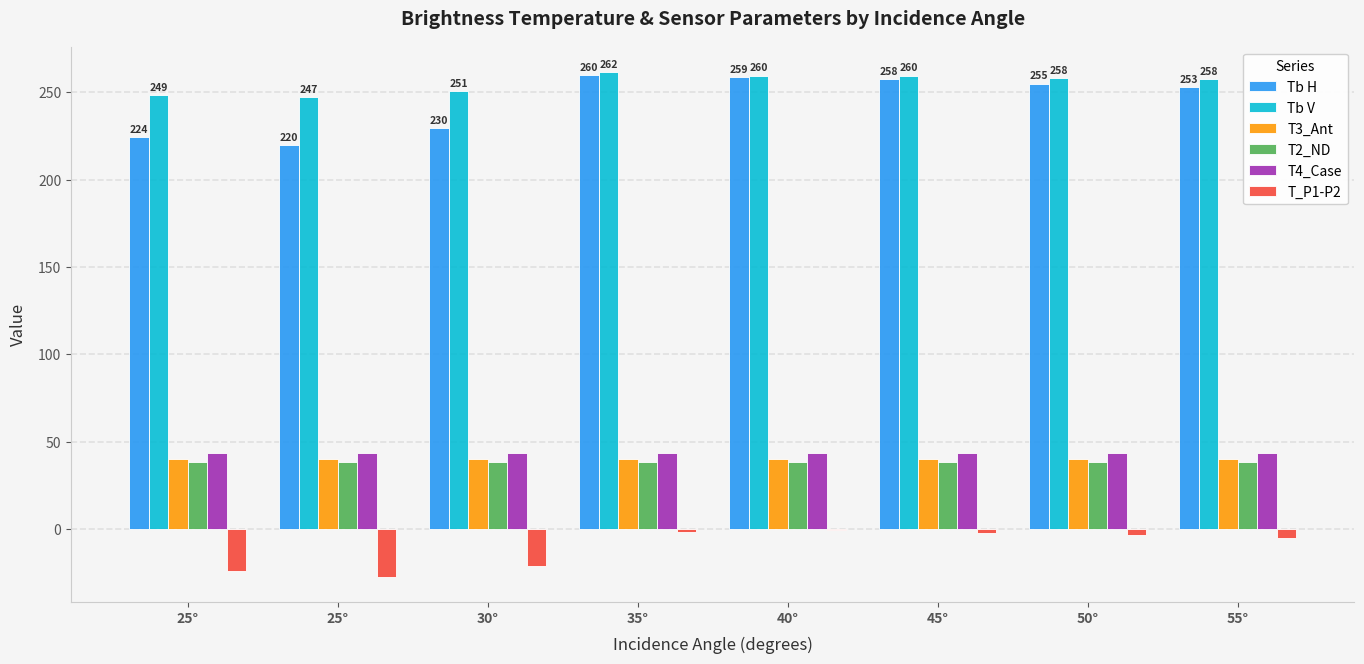

What is the value of the Tb H bar at the 4th from the left?

260.1